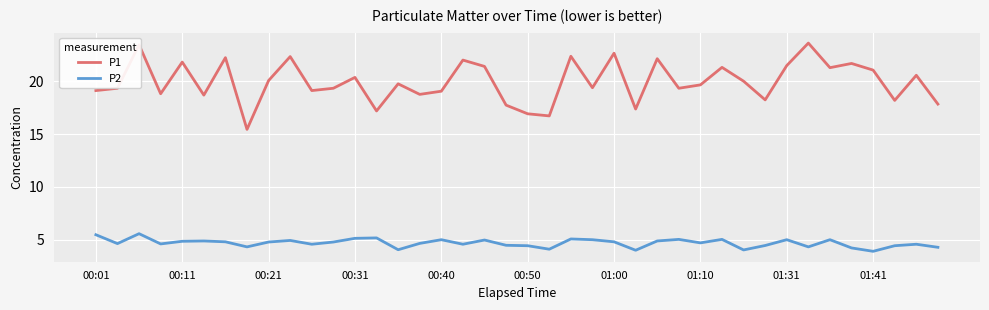

Which series has the widest spread of values?

P1